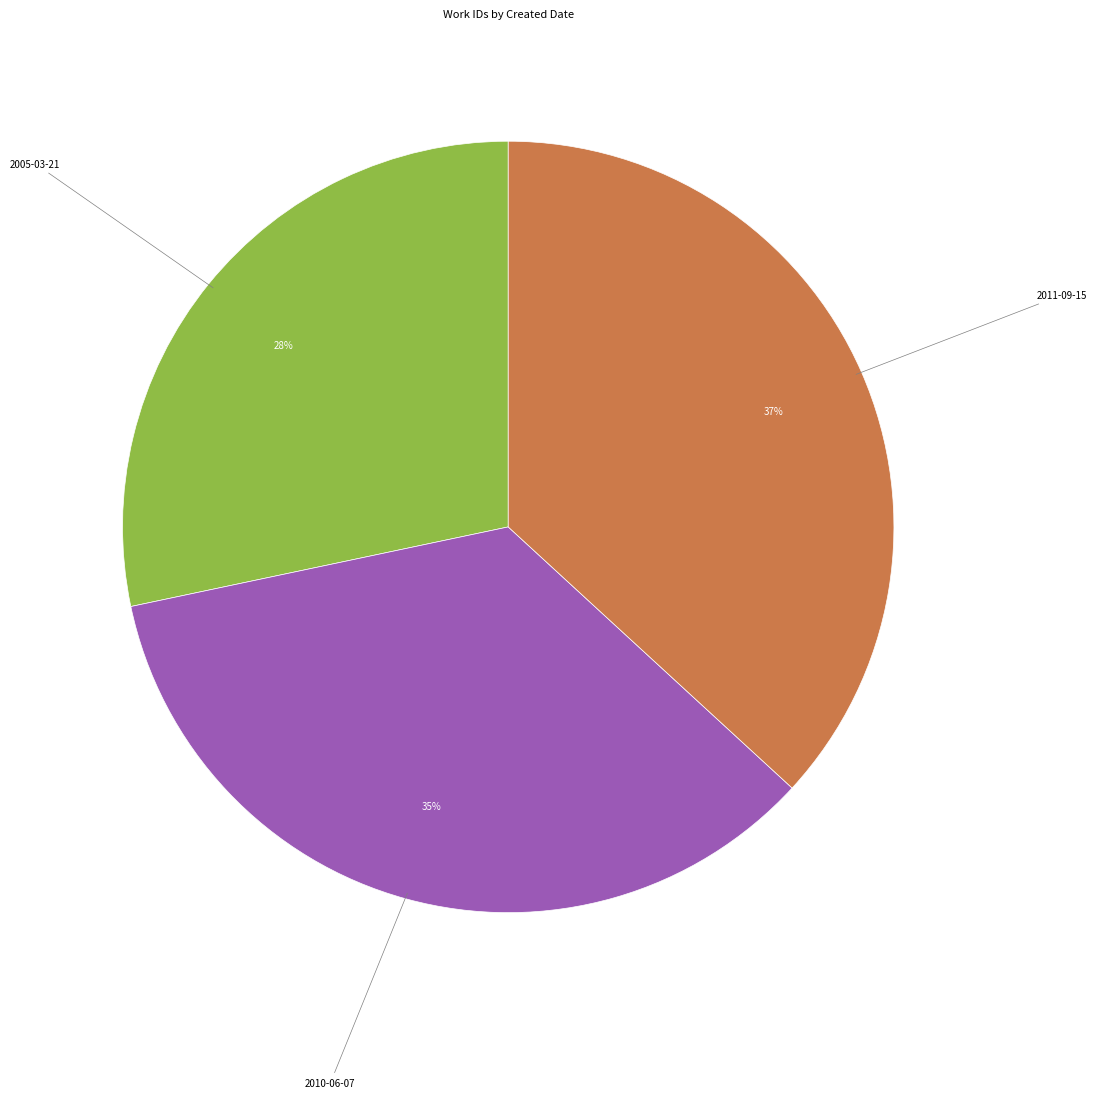

To the nearest percent, what is the difference between the 2005-03-21 and 2011-09-15 slice percentages?

9%